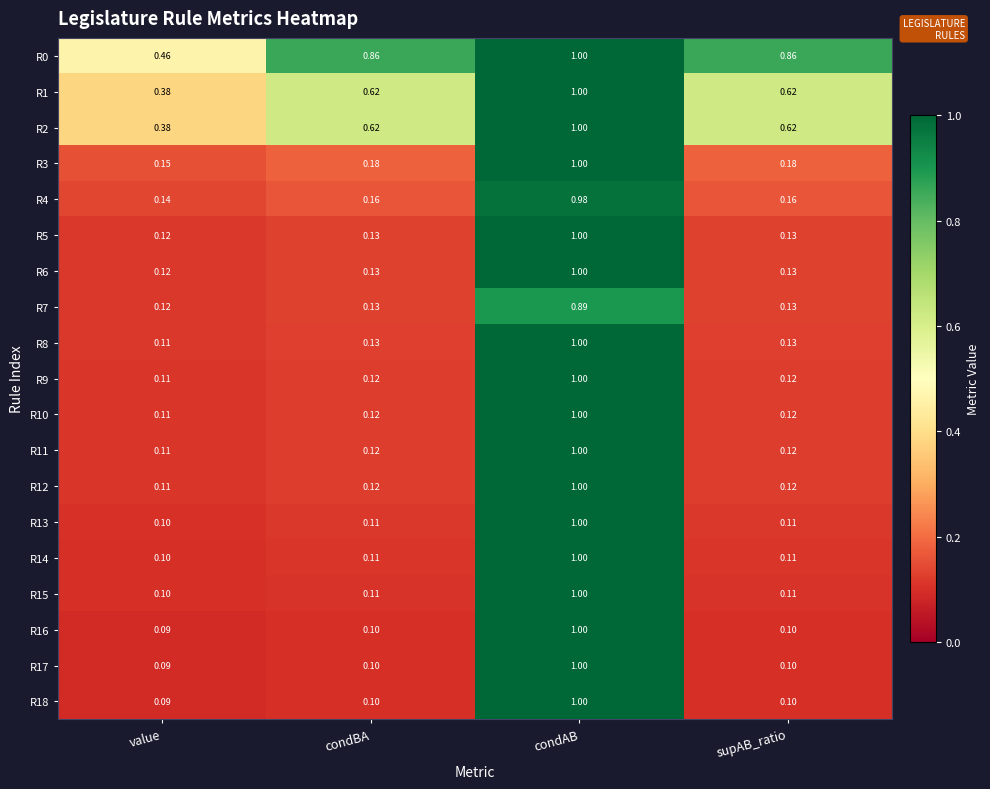

At which label is R18 closest to 0?

value